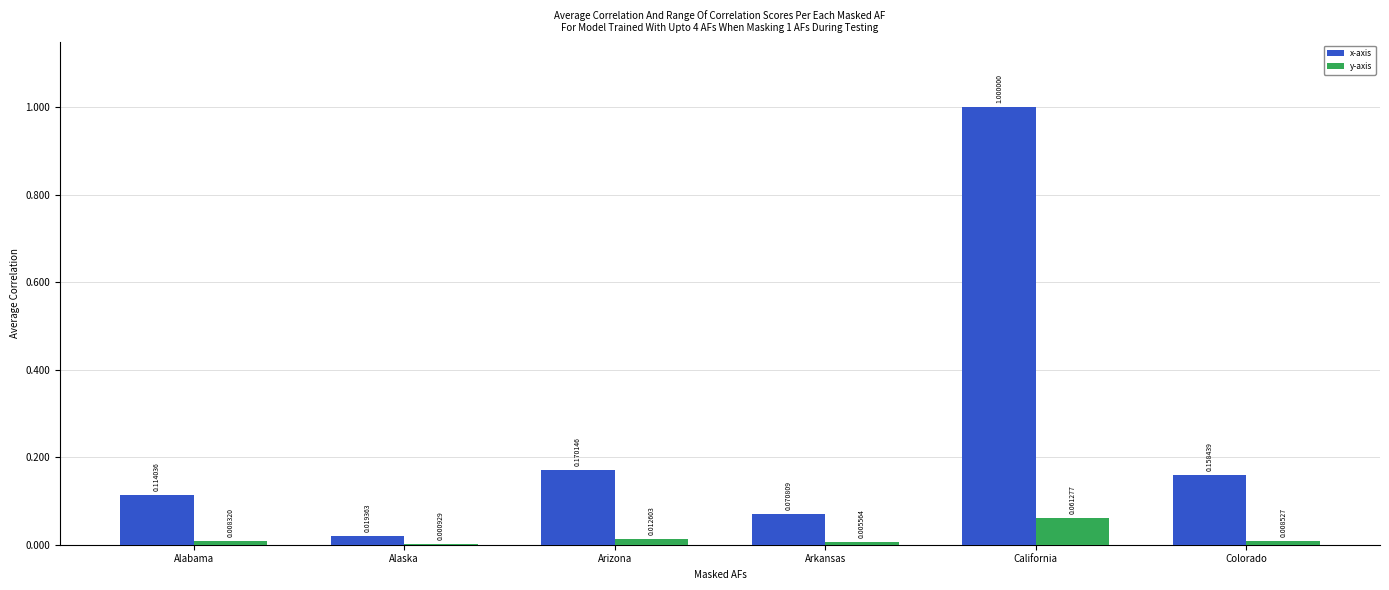

Reading right to left, what are all the values shown in this chart?

x-axis: 2863985	18076293	1279969	3075614	350003	2061346
y-axis: 154129	1107654	100582	227824	16798	150394